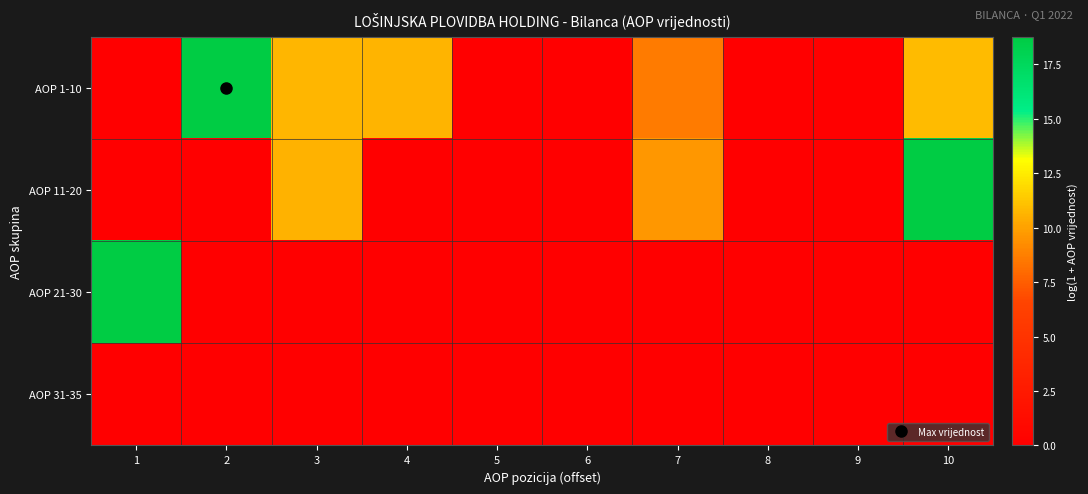

What is the greatest value displayed?

18.7